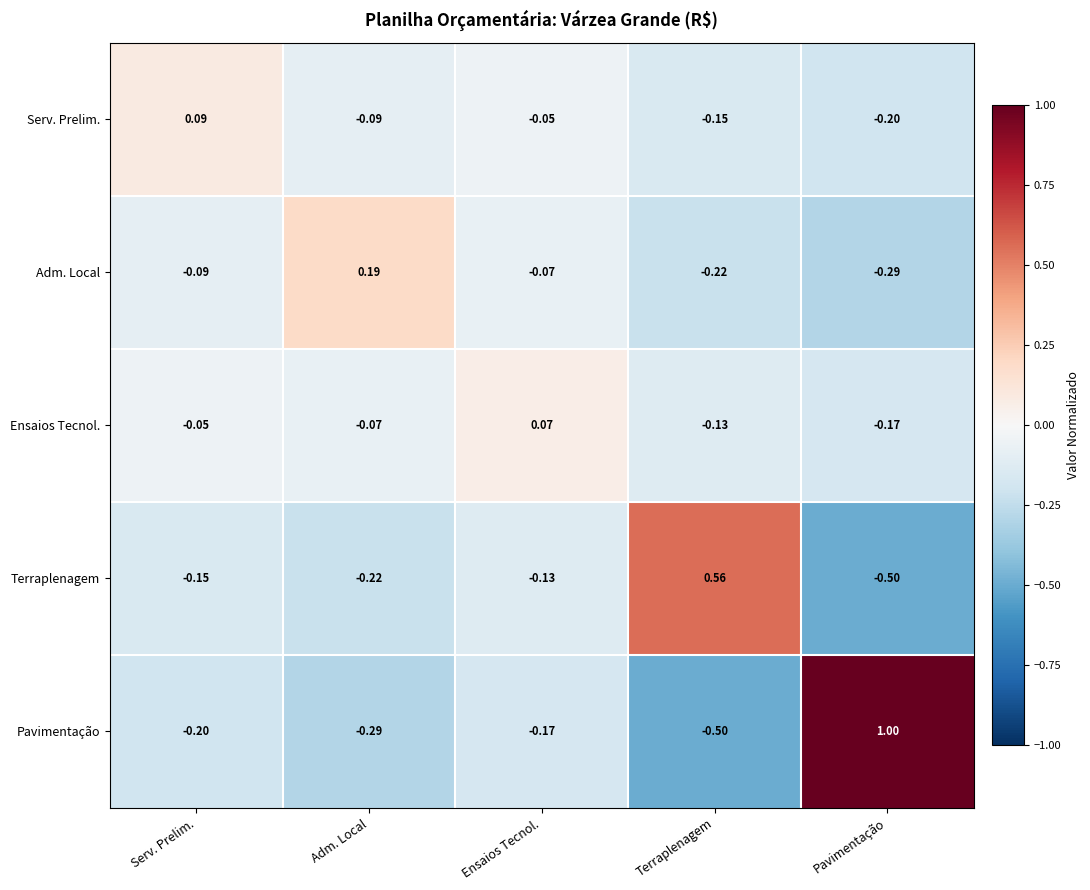

Which series has the largest total across all categories?

Pavimentação